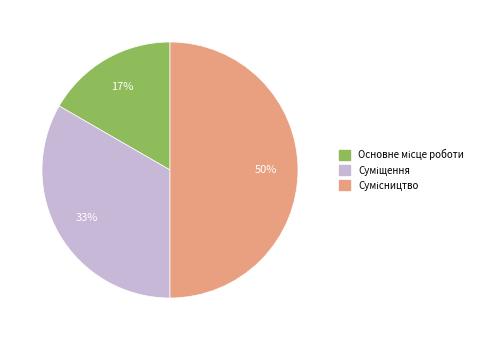

To the nearest percent, what is the average slice percentage?

33%